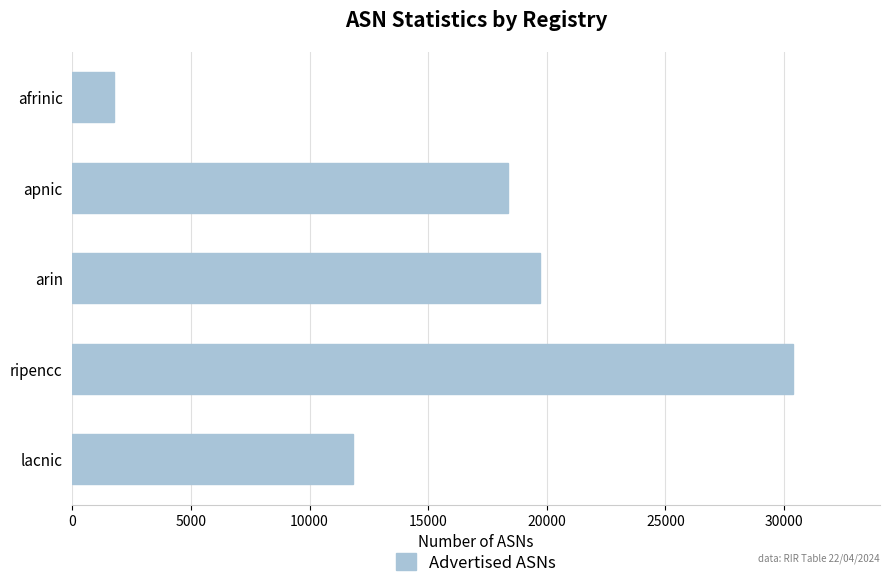

What is the ratio of the value at lacnic to the value at ripencc?

0.4